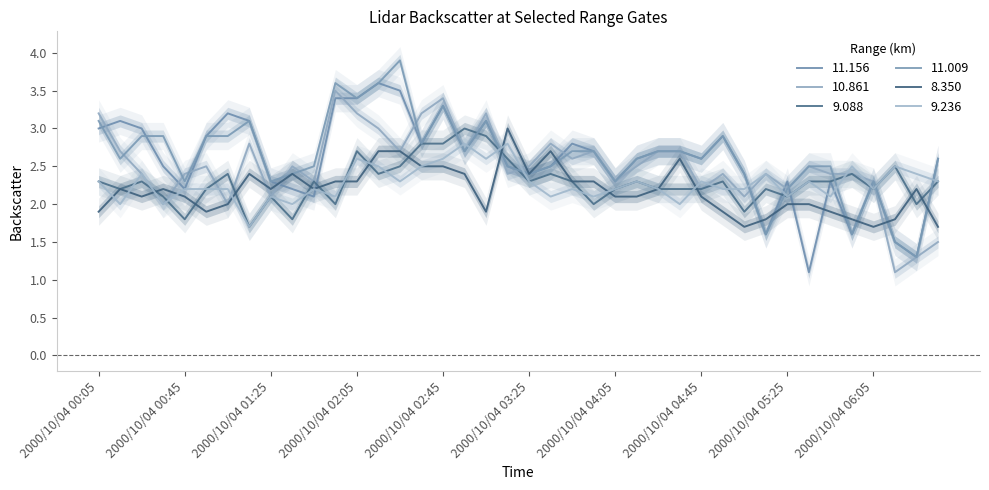

What is the average value of the 10.861 series?

2.5